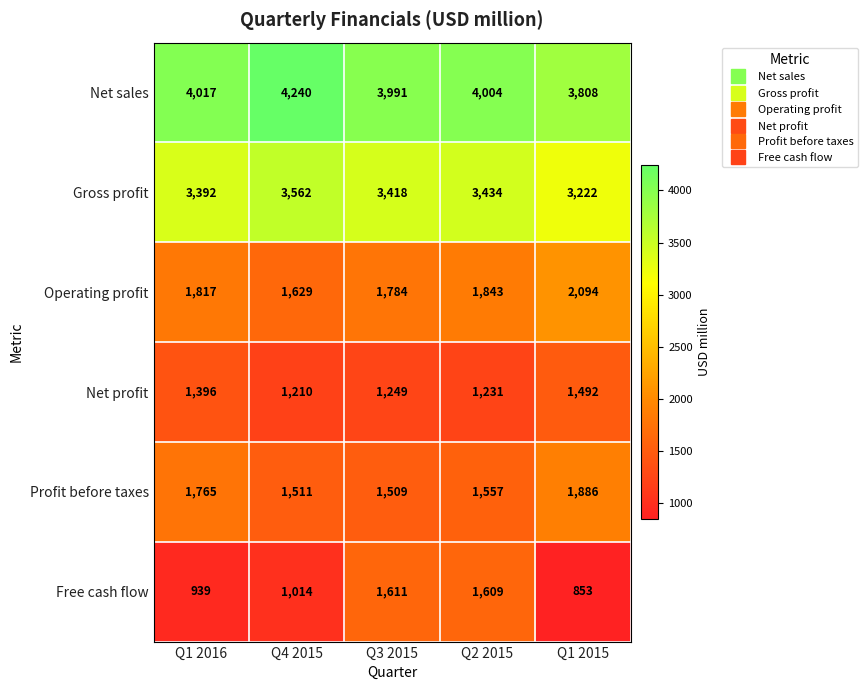

Which series changed the most between Q4 2015 and Q3 2015?

Free cash flow